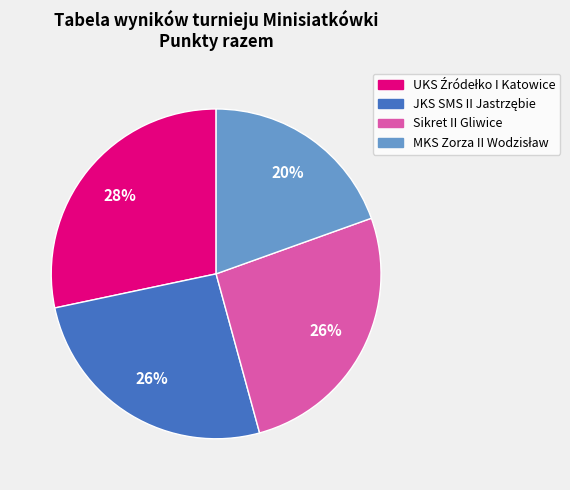

Does any single category account for the majority?

No